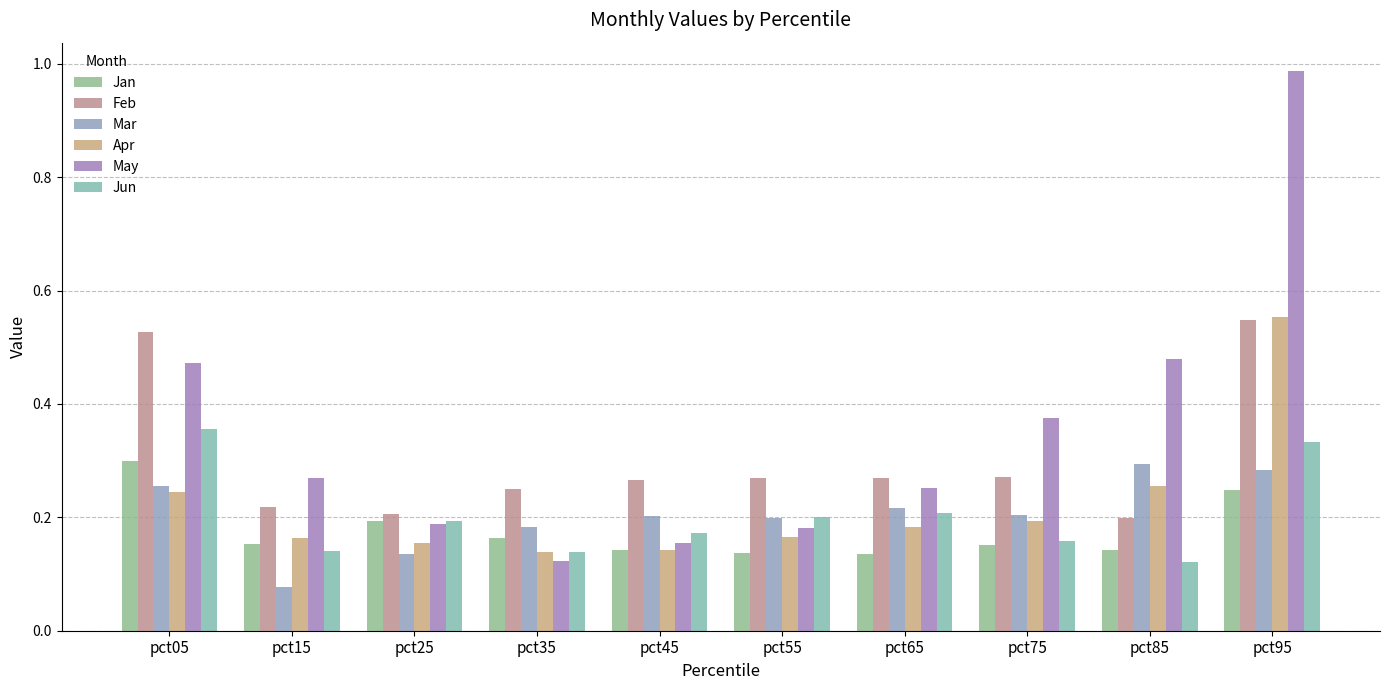

Between pct25 and pct65, which series saw the biggest shift?

Mar